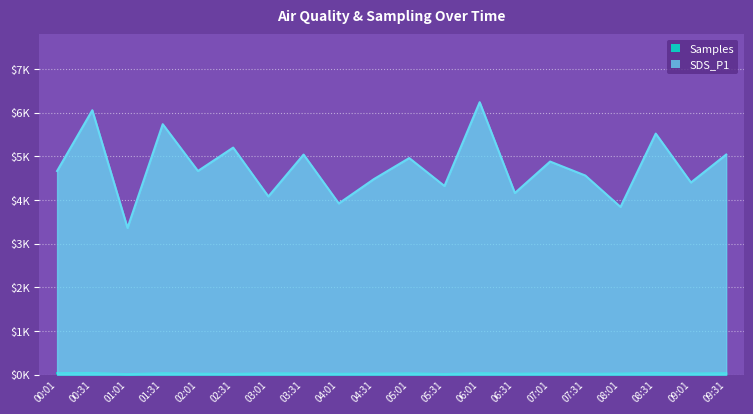

List the series in order of their peak value, lowest first.

Samples, SDS_P1